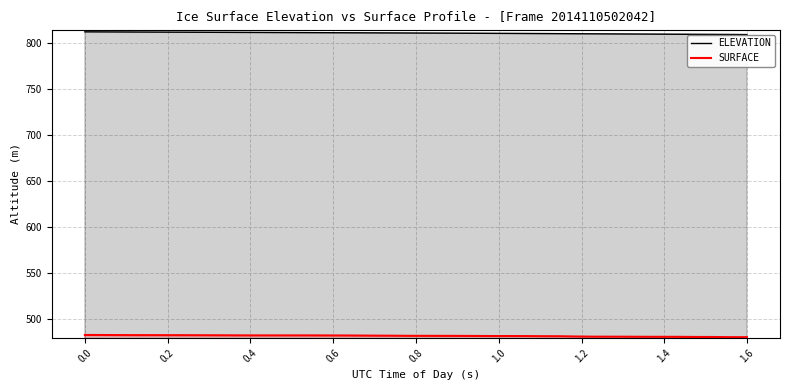

What is the highest value of the ELEVATION series?

811.7